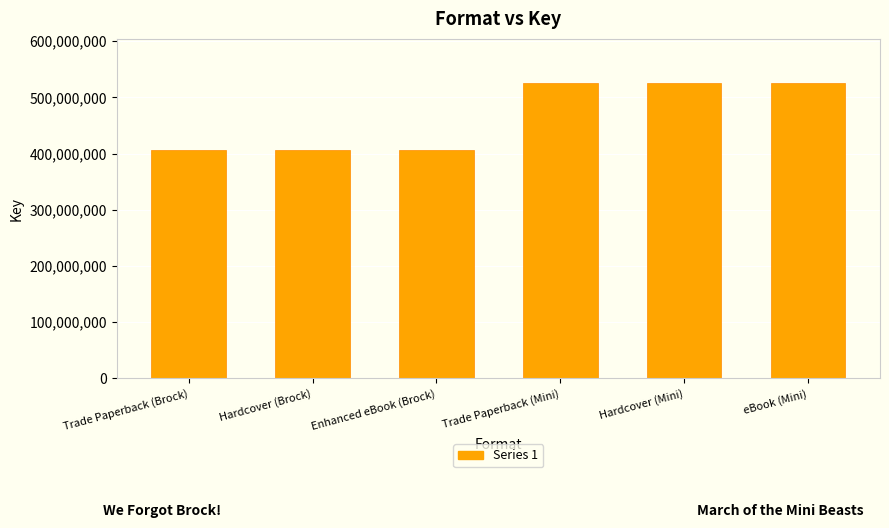

What is the change in value from Hardcover (Brock) to eBook (Mini)?

+118014899